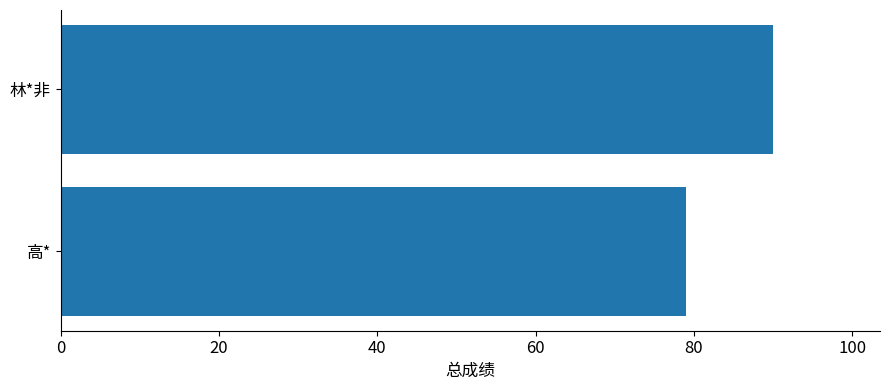

Is it true that the value at 高* is 79?

True